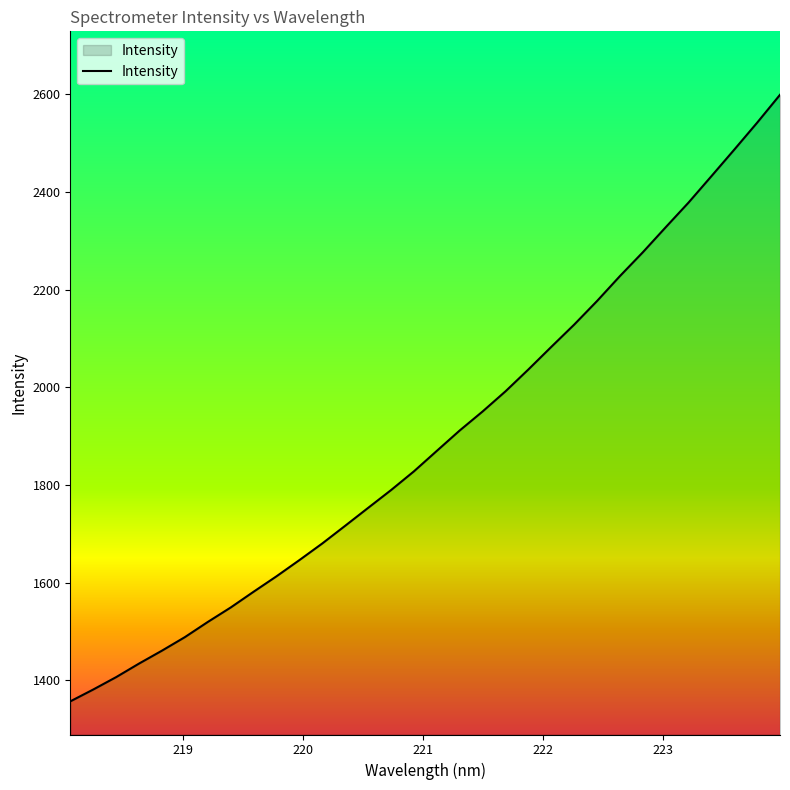

What is the difference between the maximum and minimum values?

1242.2